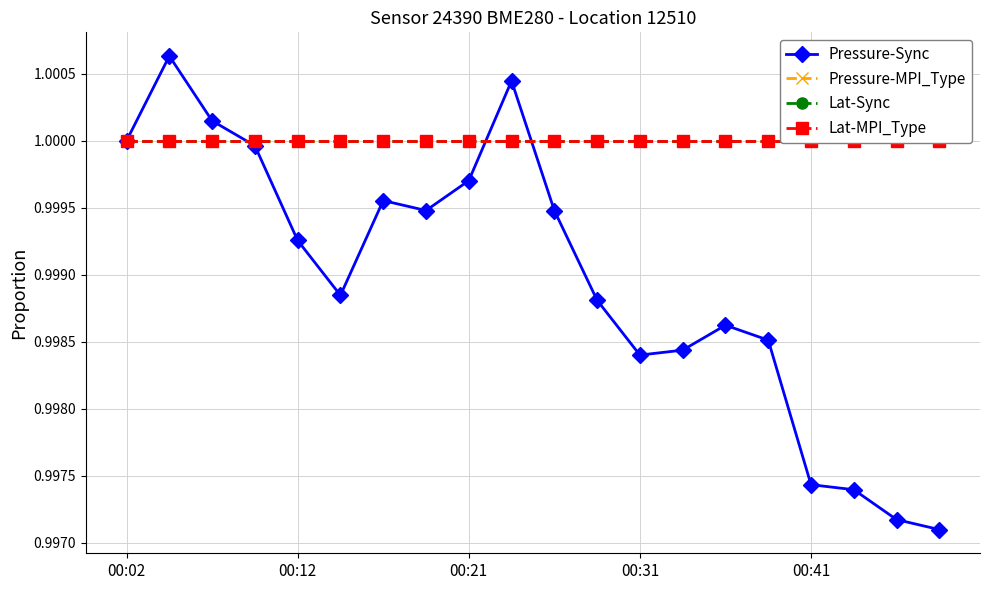

List the series in order of their peak value, lowest first.

Pressure-MPI_Type, Lat-Sync, Lat-MPI_Type, Pressure-Sync